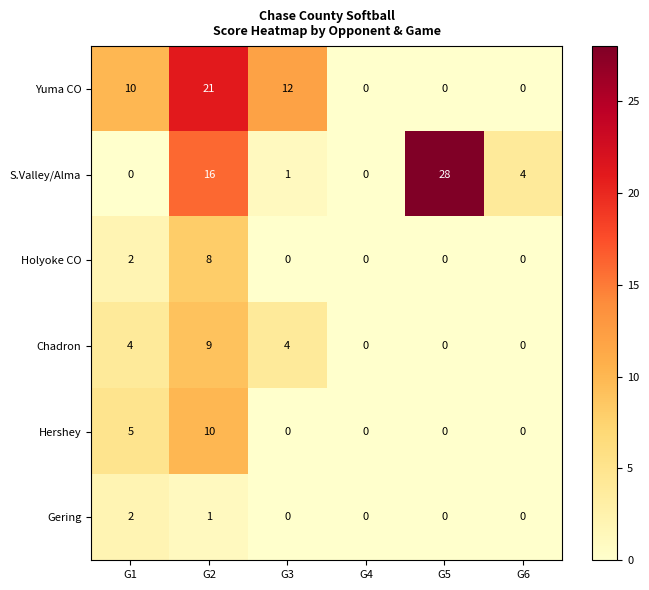

What is the highest value of the S.Valley/Alma series?

28